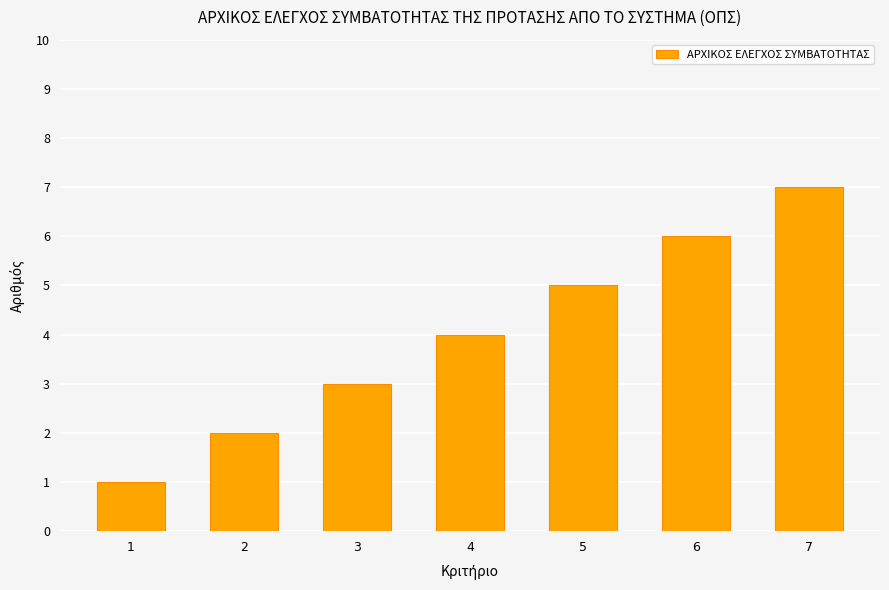

At which category does the chart reach its minimum across all series?

1